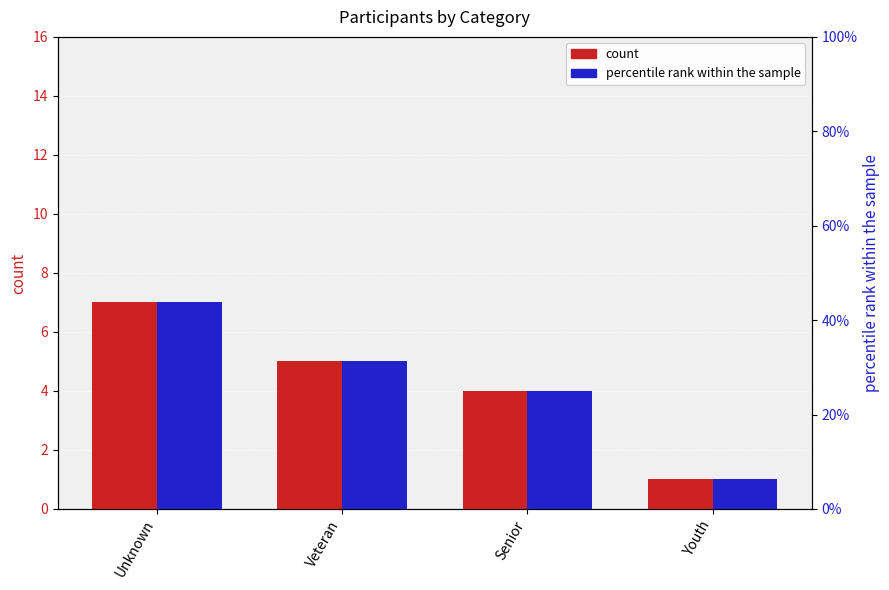

At which category is the sum across all series the highest?

Unknown